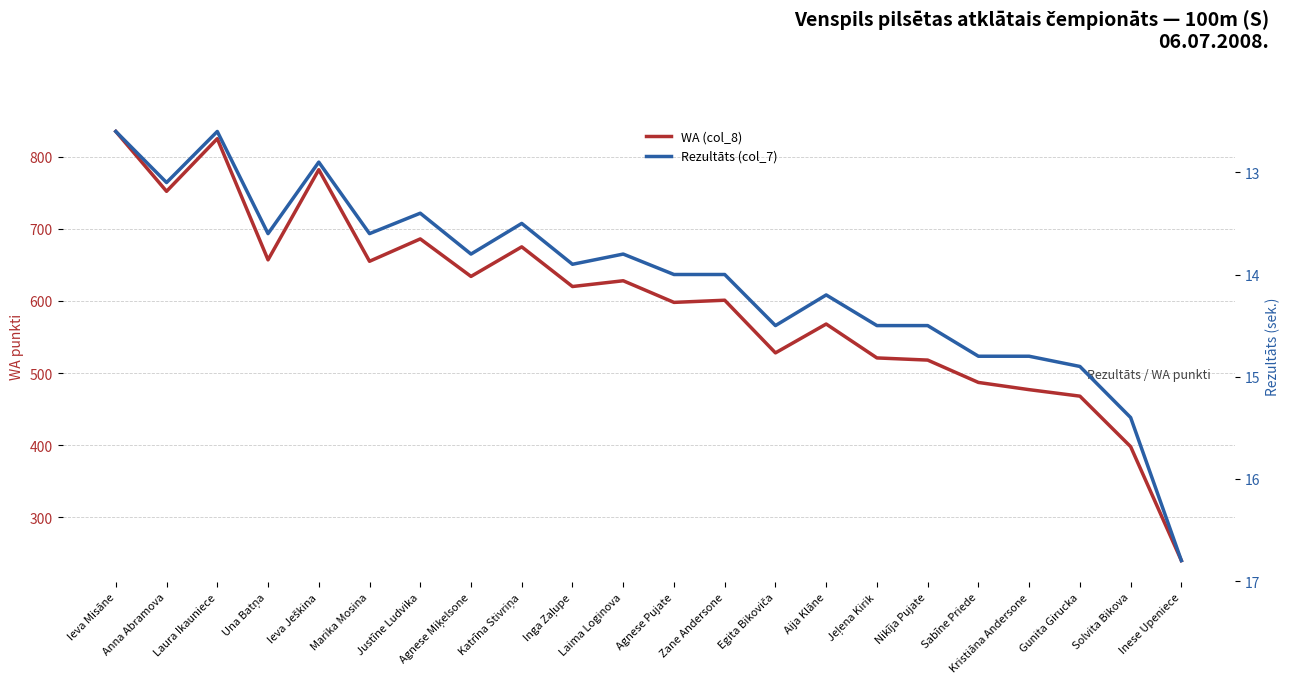

The value of Rezultāts (col_7) at Solvita Bikova is 20.9. True or false?

False